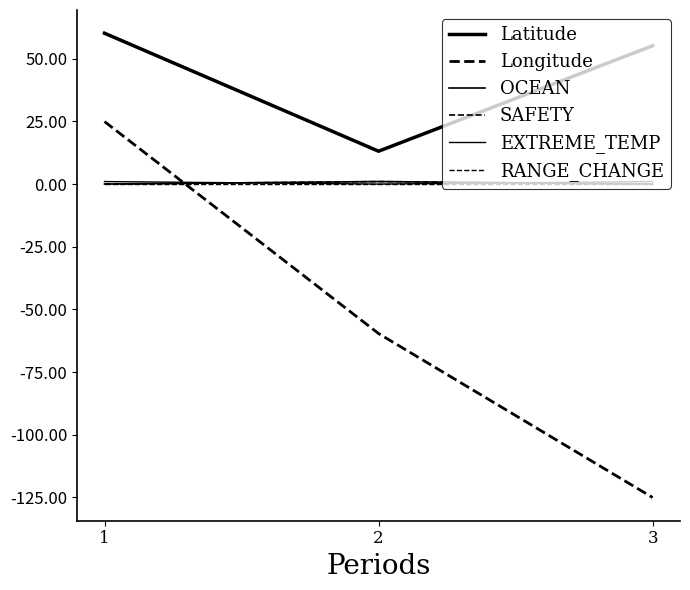

Reading left to right, extract all data points from this chart.

Latitude: 60.2	13.1	55.2
Longitude: 24.9	-59.6	-125.0
OCEAN: 0.0	1.0	0.0
SAFETY: 0.0	1.0	0.0
EXTREME_TEMP: 1.0	0.0	1.0
RANGE_CHANGE: 0.0	0.0	0.0